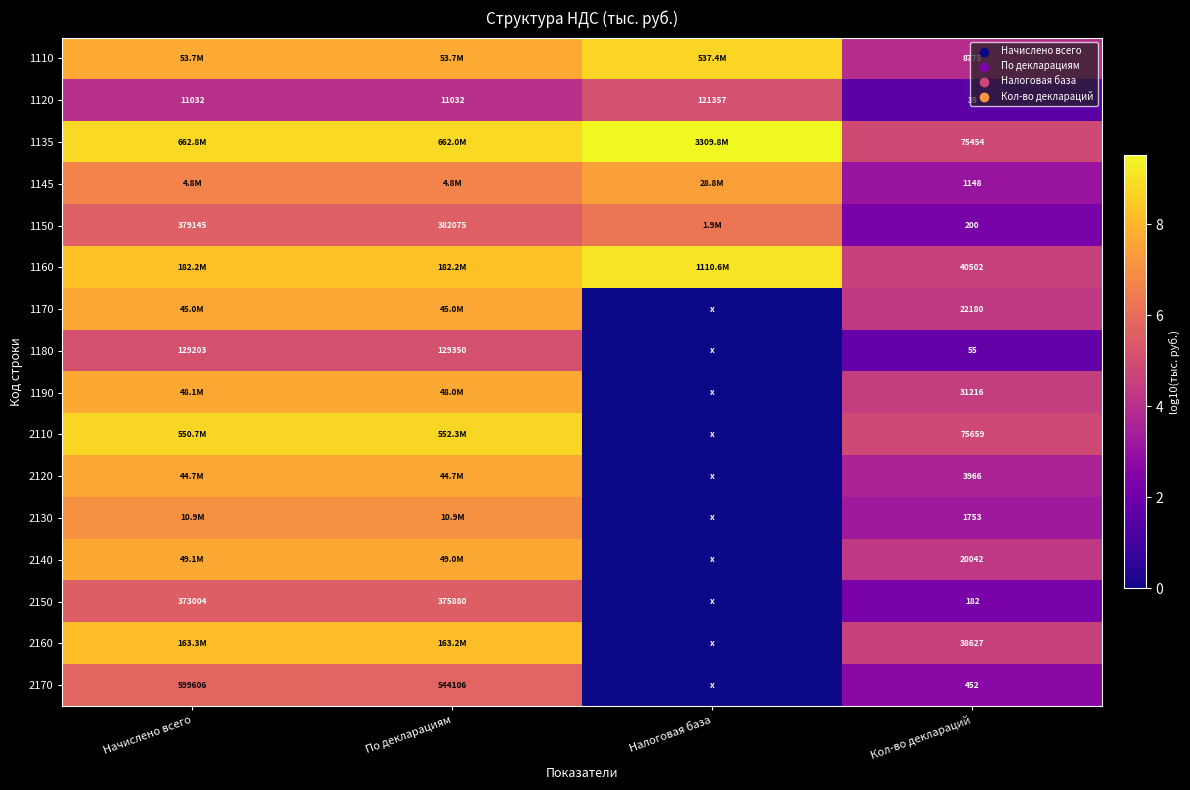

At which label does 1120 reach its peak?

Налоговая база